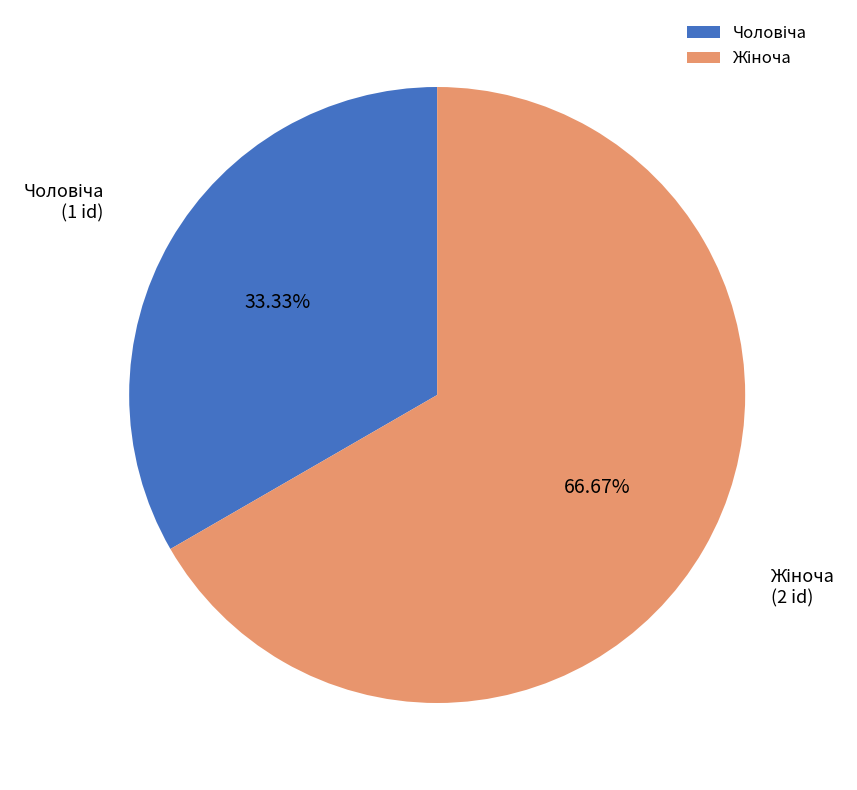

Does any single category account for the majority?

Yes